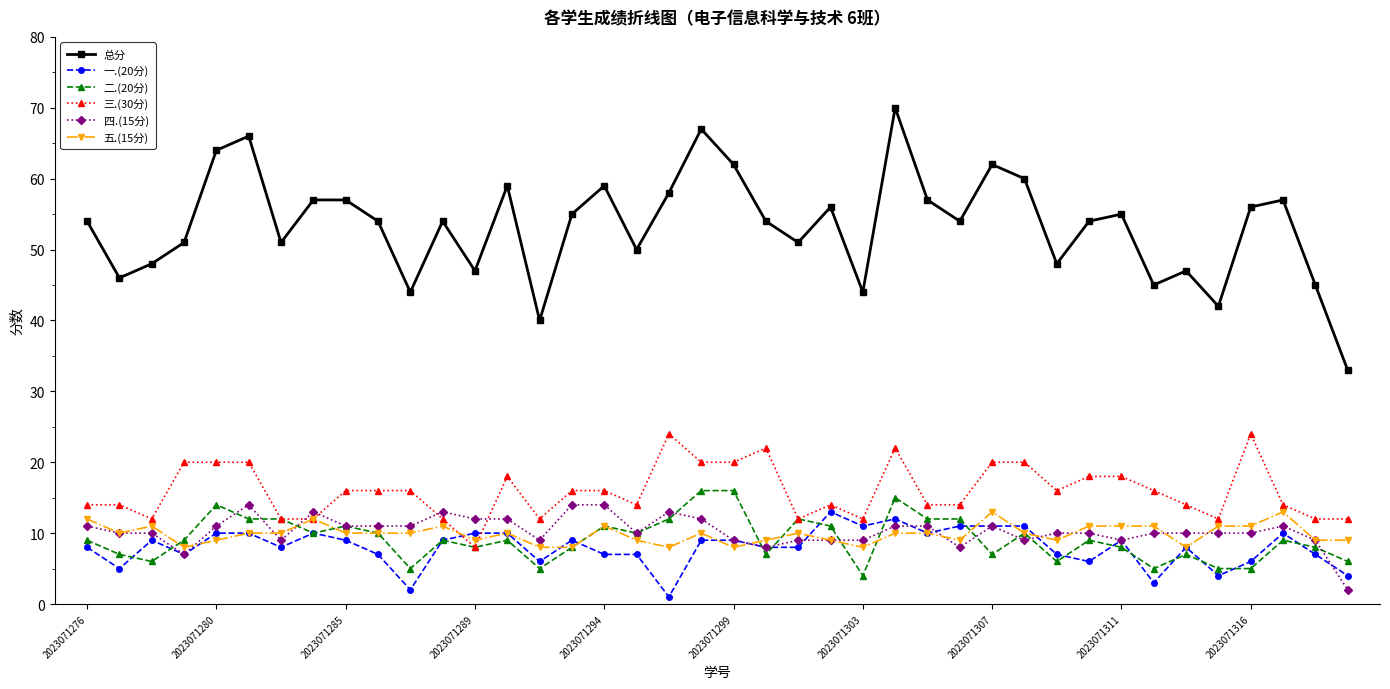

True or false: 总分 and 一.(20分) intersect in this chart.

False